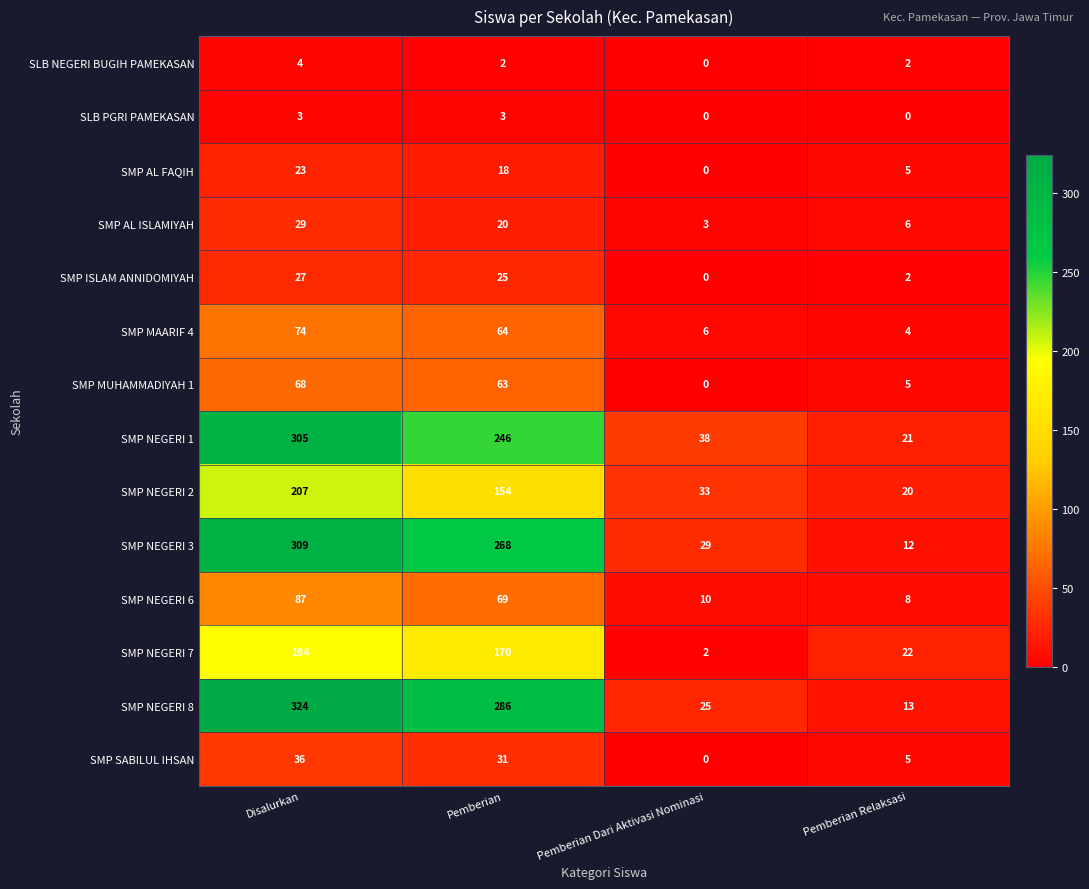

Rank the series by their maximum value, from lowest to highest.

SLB PGRI PAMEKASAN, SLB NEGERI BUGIH PAMEKASAN, SMP AL FAQIH, SMP ISLAM ANNIDOMIYAH, SMP AL ISLAMIYAH, SMP SABILUL IHSAN, SMP MUHAMMADIYAH 1, SMP MAARIF 4, SMP NEGERI 6, SMP NEGERI 7, SMP NEGERI 2, SMP NEGERI 1, SMP NEGERI 3, SMP NEGERI 8